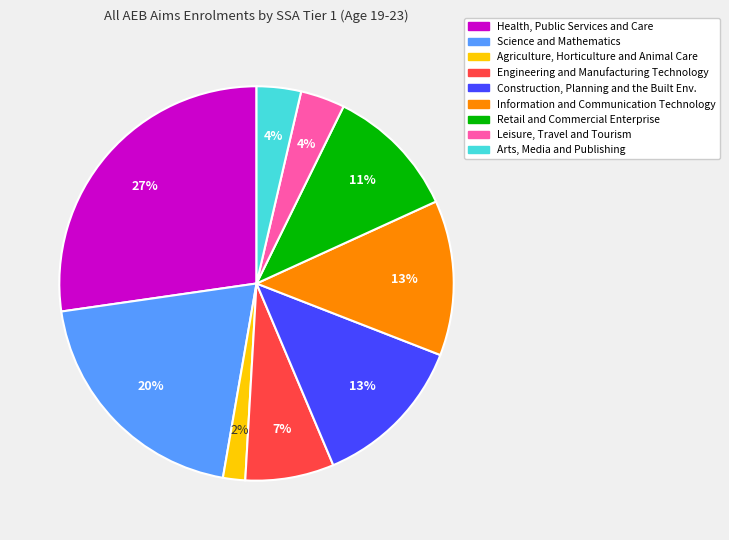

To the nearest percent, what is the difference between the largest and smallest slice percentages?

25%